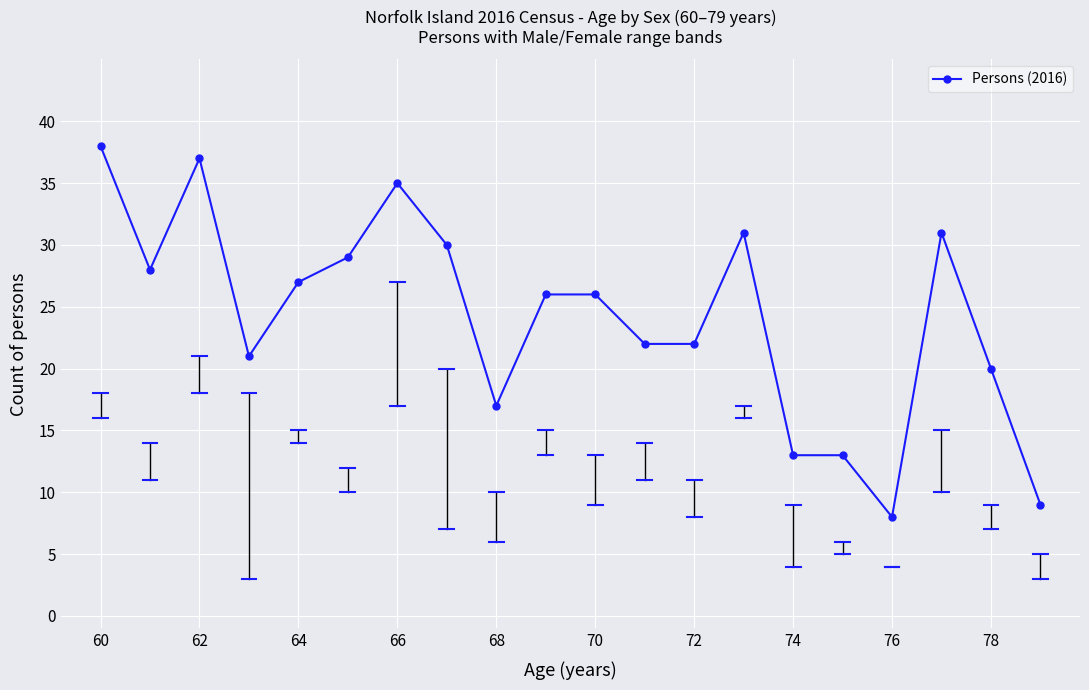

True or false: the data has more than 0 interior local peaks.

True